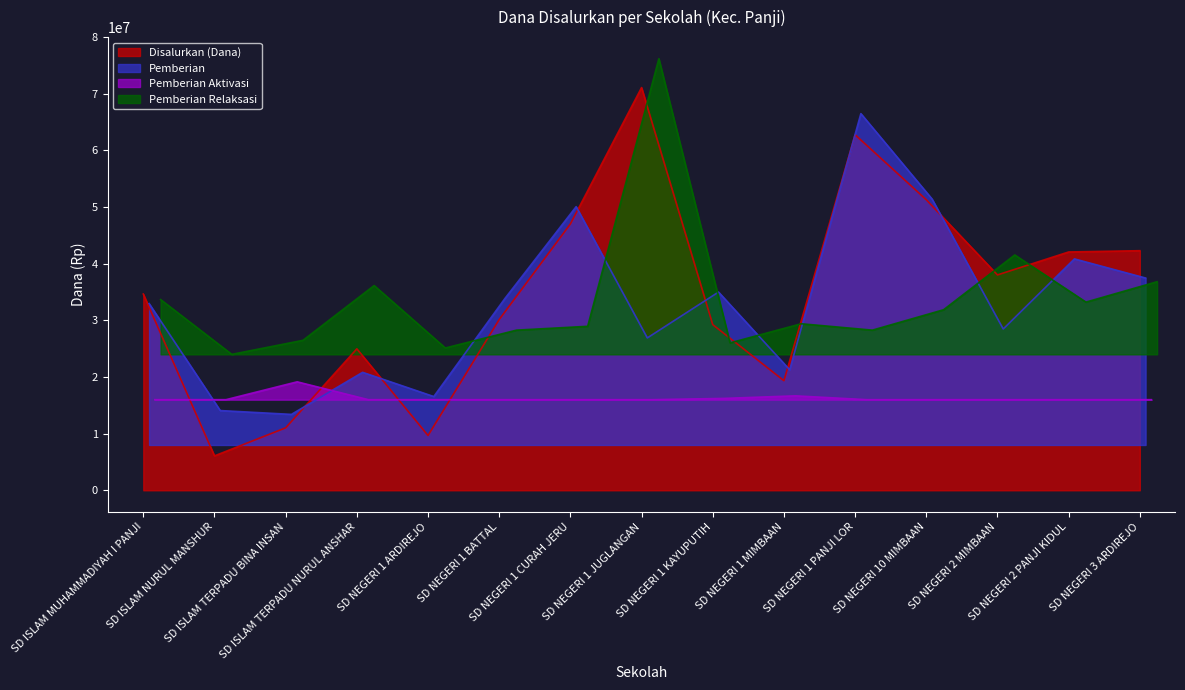

What is the minimum value for Disalurkan (Dana)?

6075000